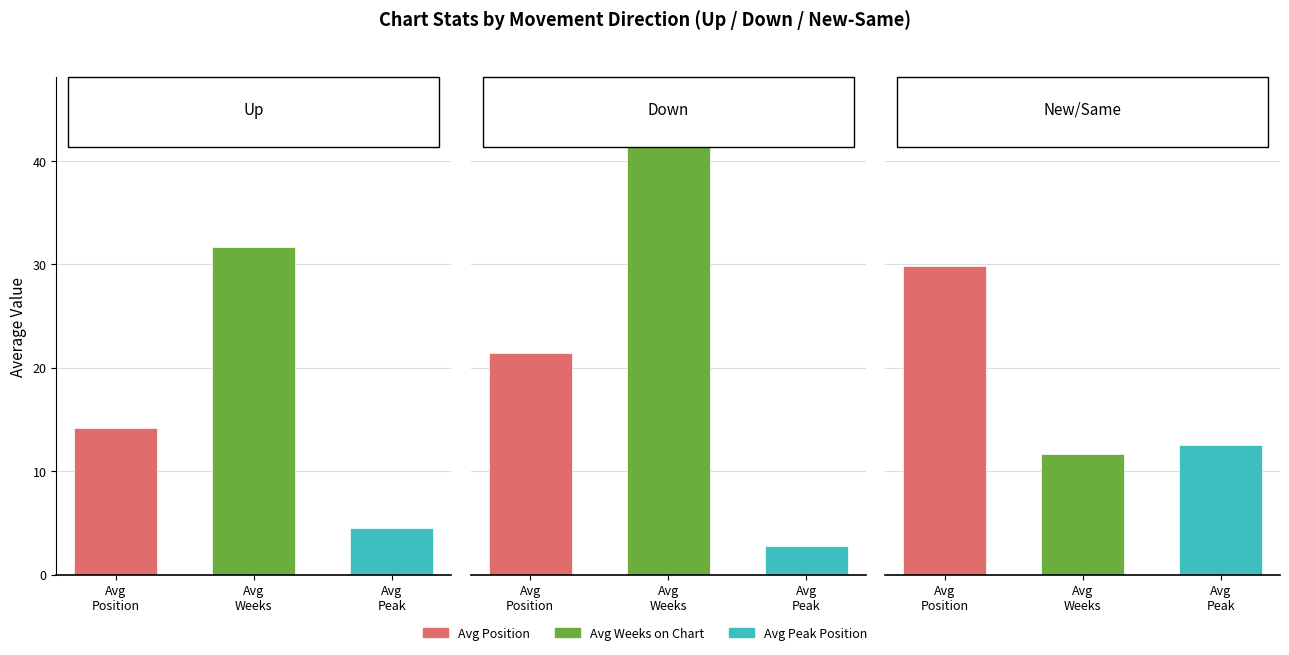

How many series are shown in this chart?

3